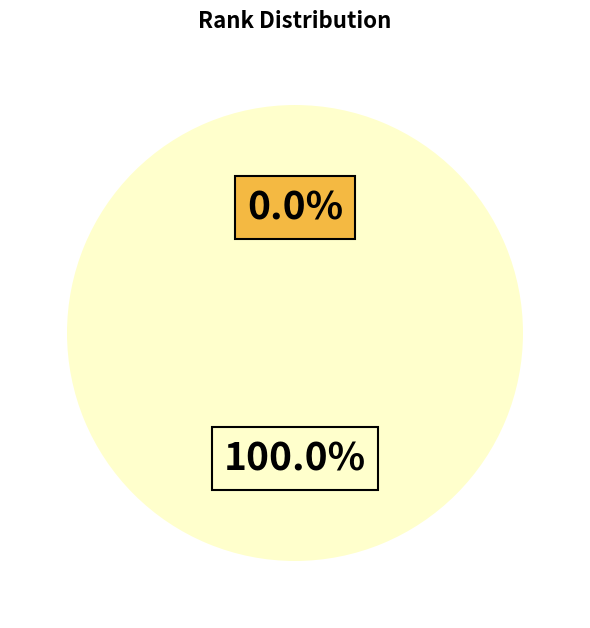

How many slices are in this pie chart?

2